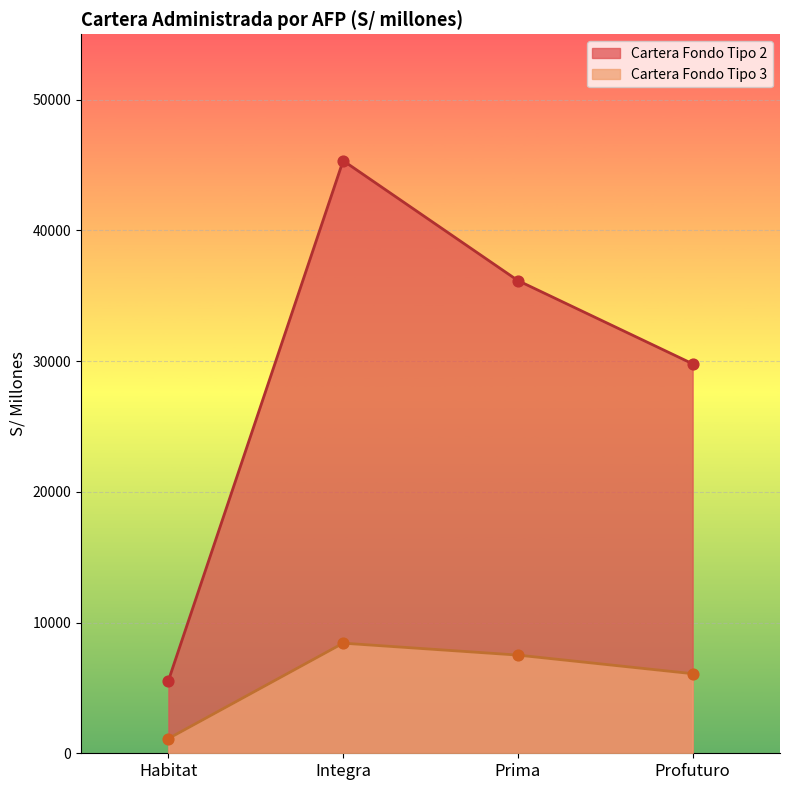

What are all the series names shown in the legend?

Cartera Fondo Tipo 2, Cartera Fondo Tipo 3